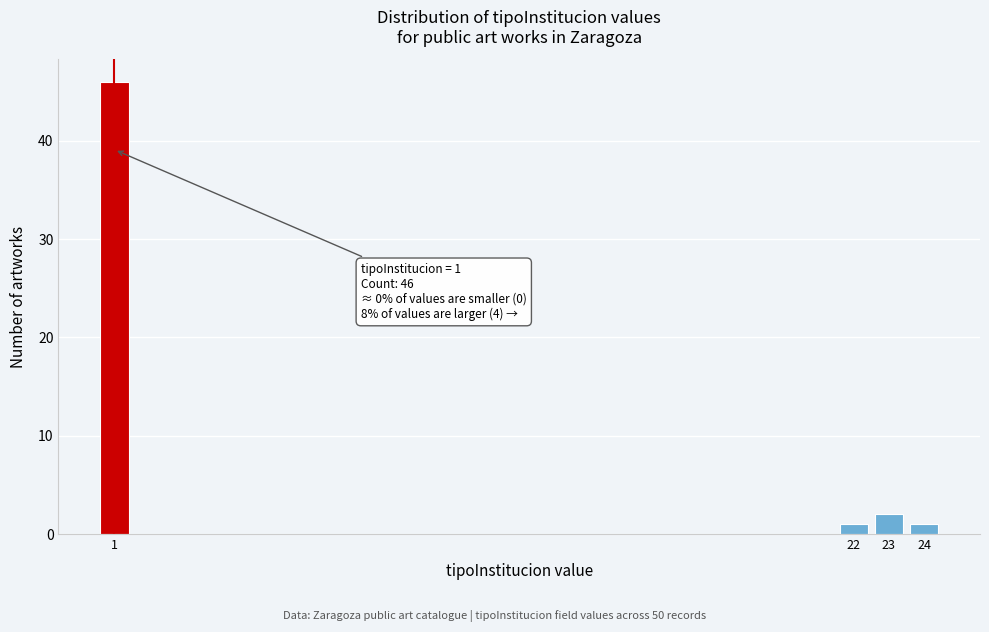

Reading right to left, list all the values displayed in this chart.

24=1	23=2	22=1	1=46